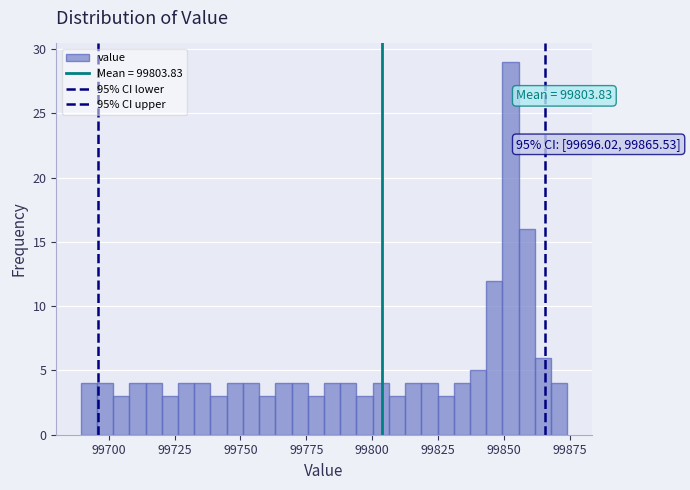

Read against the x-axis, roughly where is the centre of the tallest bar?

99855